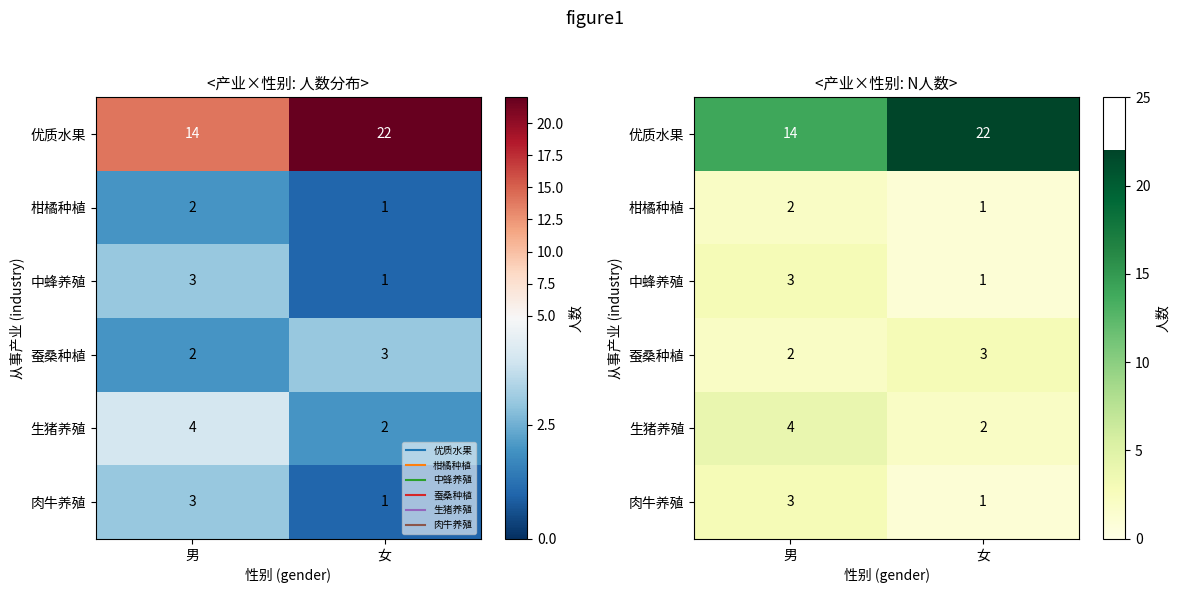

The value of 中蜂养殖 at 男 is 4. True or false?

False